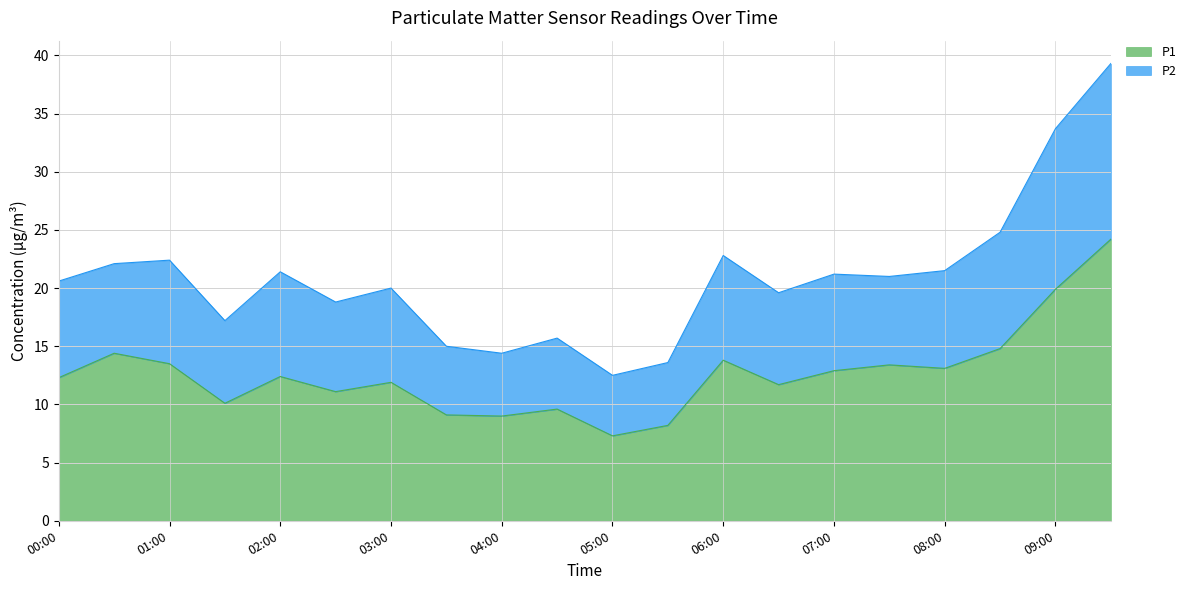

What is the difference between the second highest and second lowest values in the P1 series?

11.7